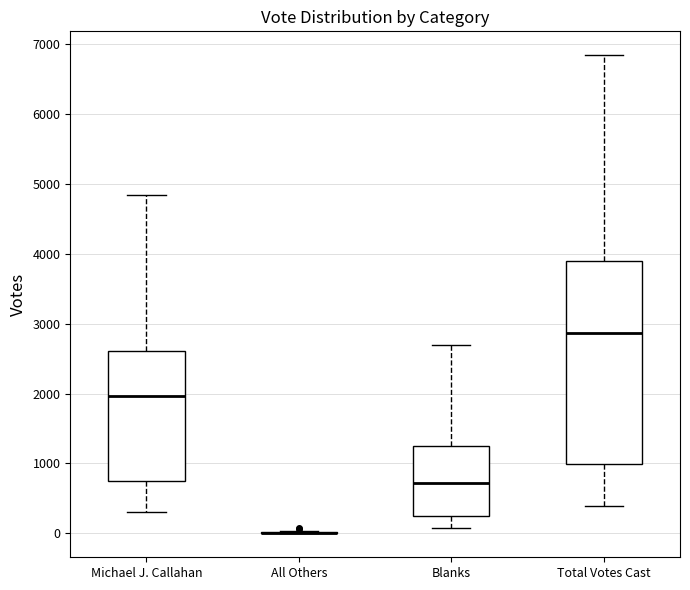

Reading left to right, read every box against the y-axis: the position of its median line, the range the box covers, and the ends of its whiskers. The values are not printed on the chart, so give them approximately, as read against the axis.

Michael J. Callahan: median 2000, box 700 to 2600, whiskers 300 to 4800
All Others: box collapsed to a line at 0, whiskers 0 to 0
Blanks: median 700, box 200 to 1200, whiskers 100 to 2700
Total Votes Cast: median 2900, box 1000 to 3900, whiskers 400 to 6800